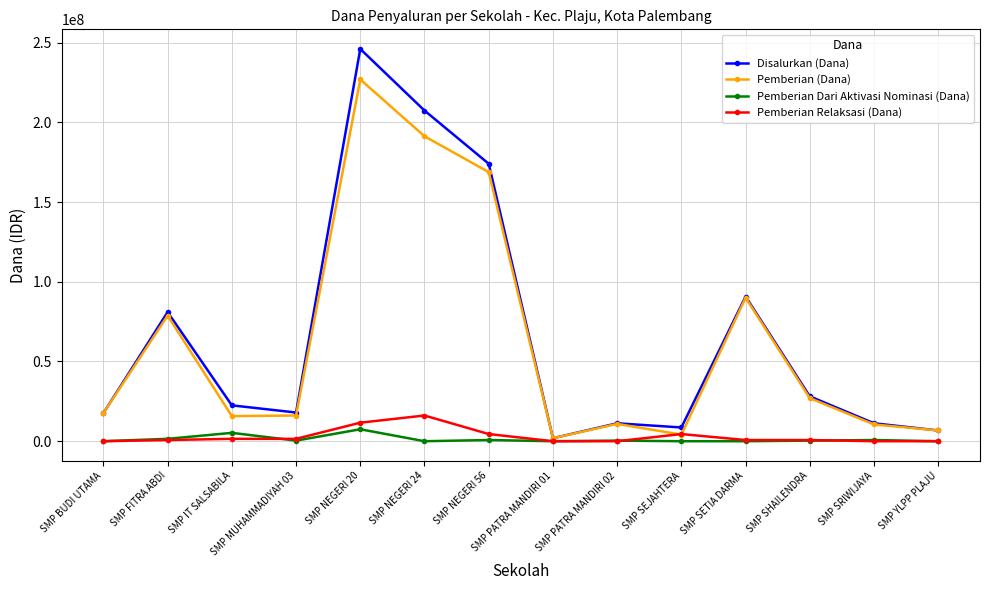

Which series has the largest range (max minus min)?

Disalurkan (Dana)